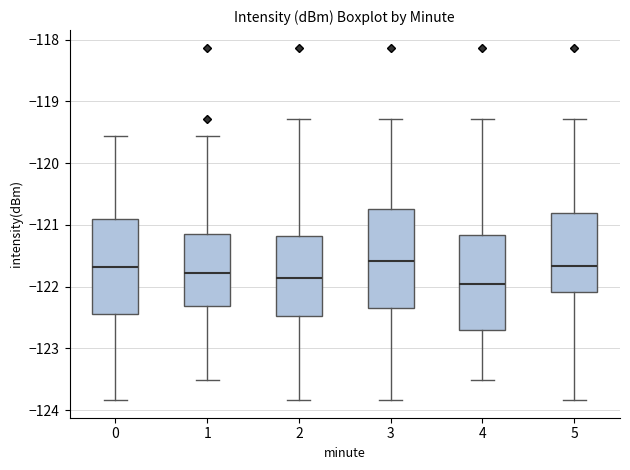

Where is the lower edge of the box at x = 1 on the y-axis? The values are not printed on the chart, so give them approximately, as read against the axis.

-122.3